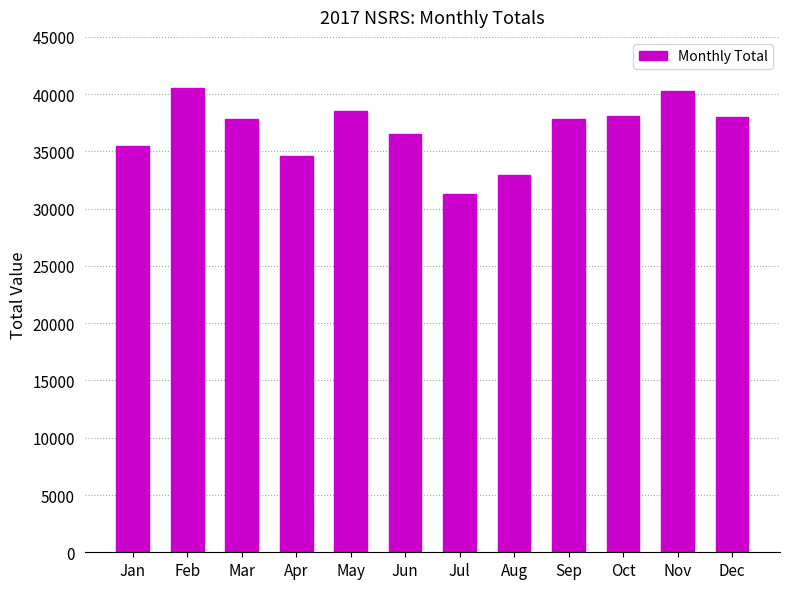

Where is the data nearest to the value 35922?

Jan